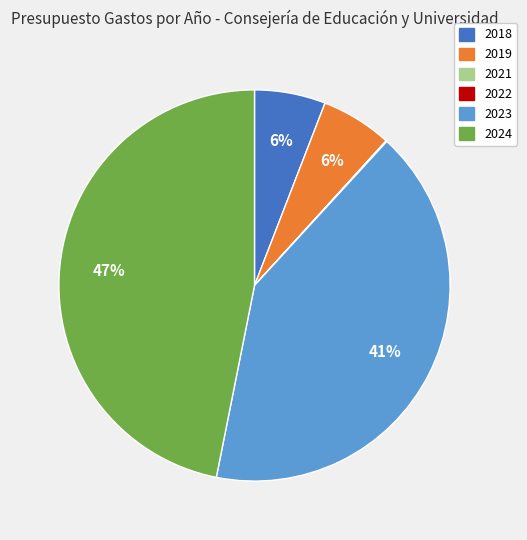

To the nearest percent, what is the combined percentage of 2023 and 2024?

88%